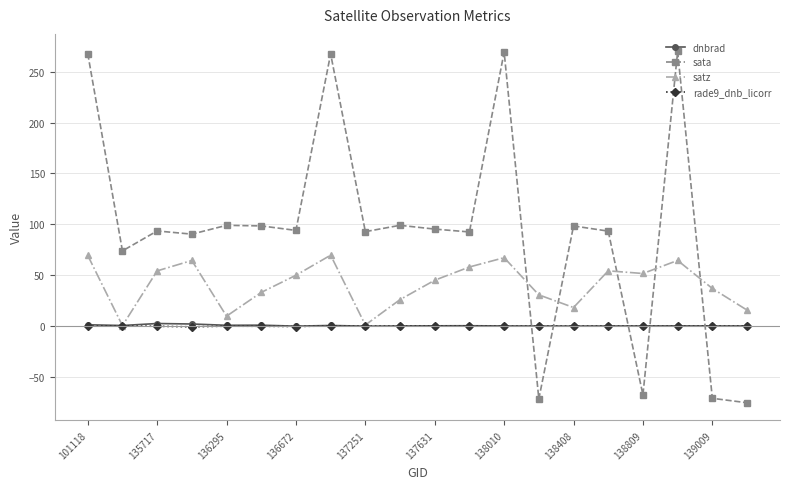

How many data points does each series have?

20